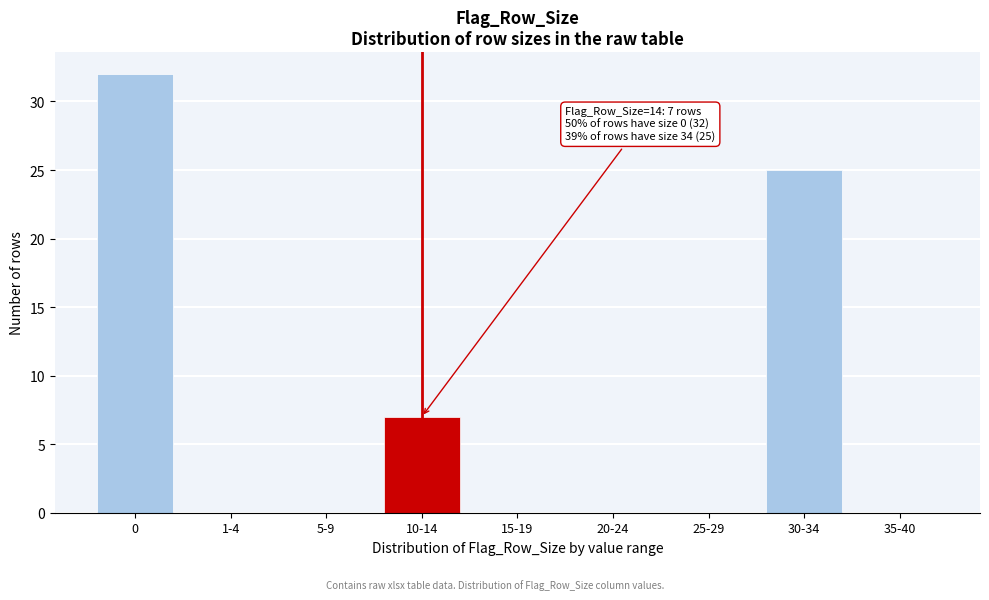

Reading left to right, extract all data points from this chart.

0=32	1-4=0	5-9=0	10-14=7	15-19=0	20-24=0	25-29=0	30-34=25	35-40=0